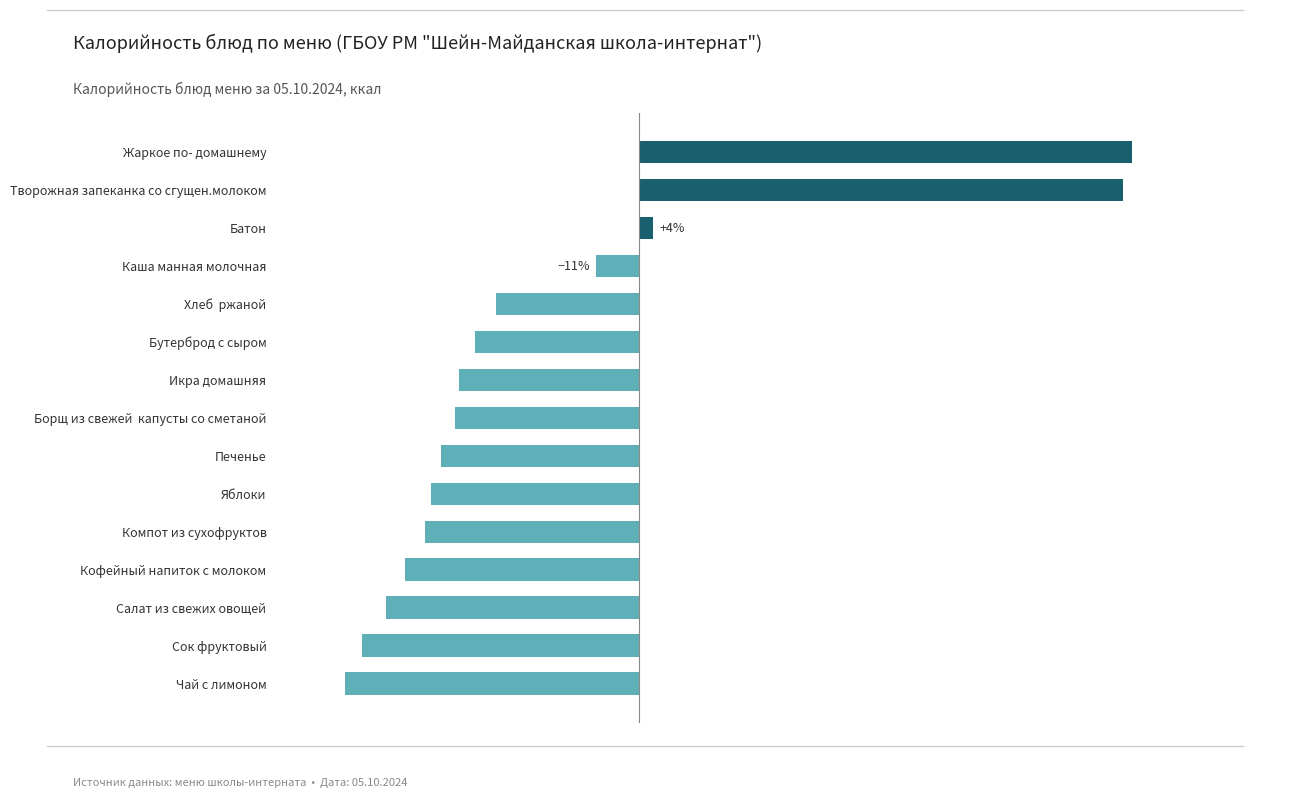

Are the bars grouped side by side (vs. stacked)?

No